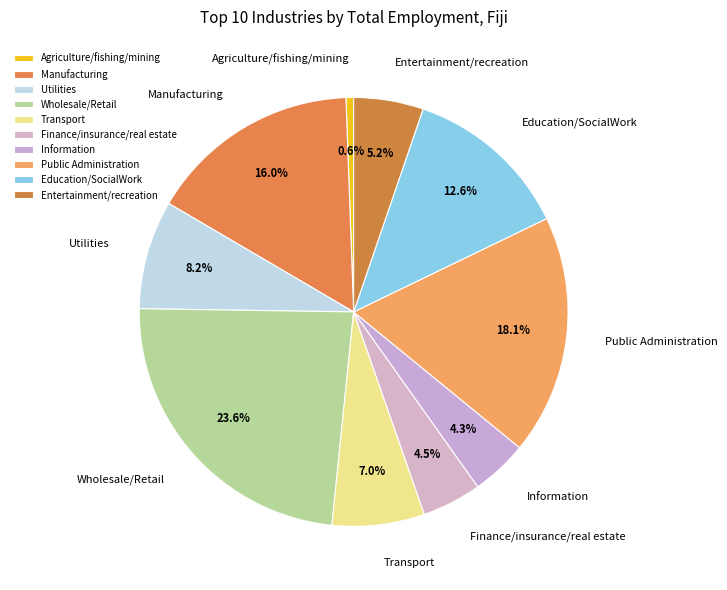

Count the number of slices in the pie.

10